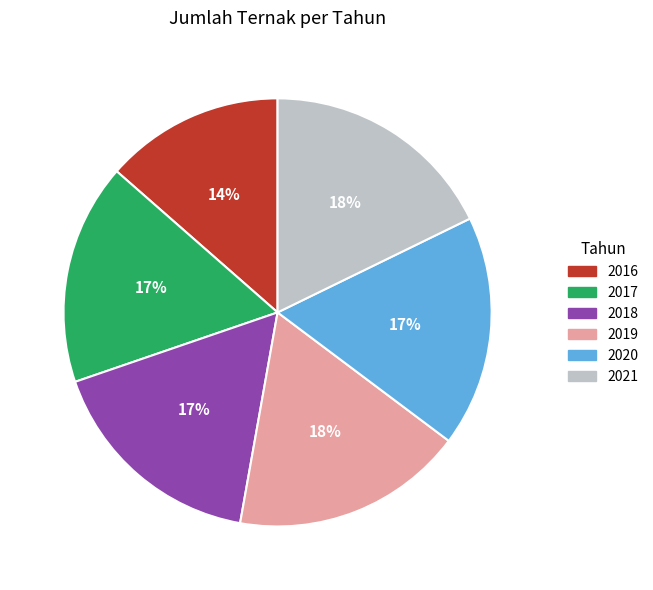

Is 2019 the majority of the pie?

No